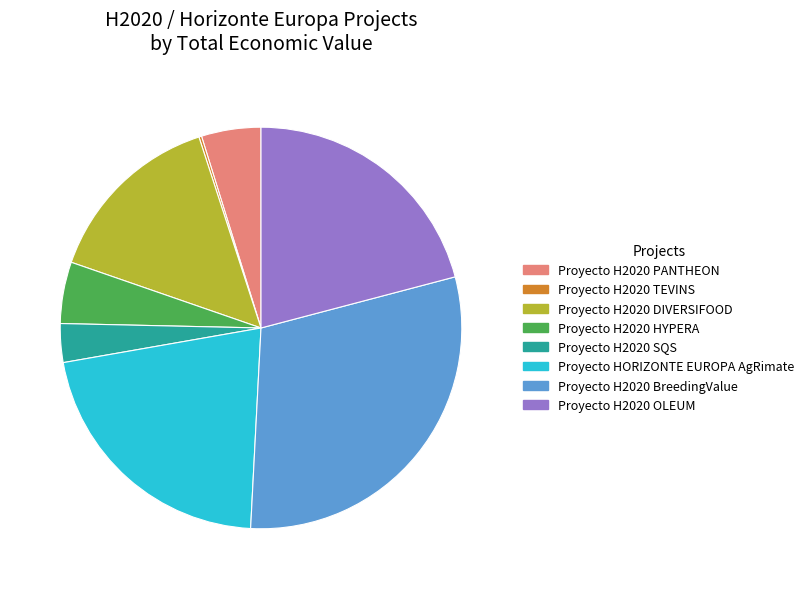

Does any single category account for the majority?

No